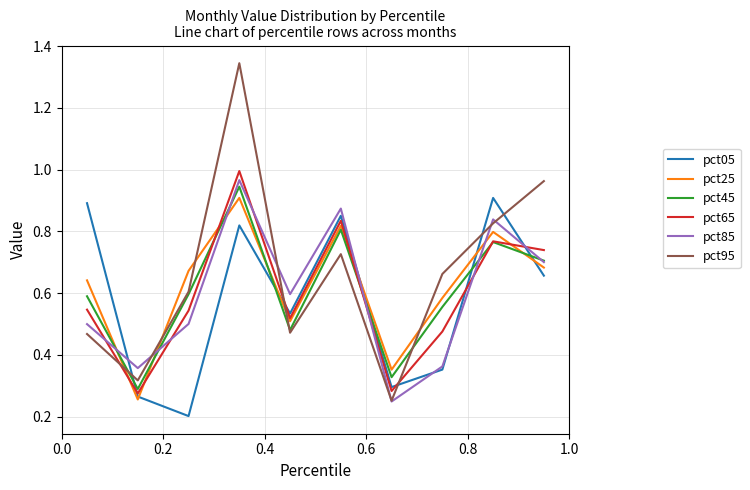

True or false: pct05 and pct95 cross at least once.

True